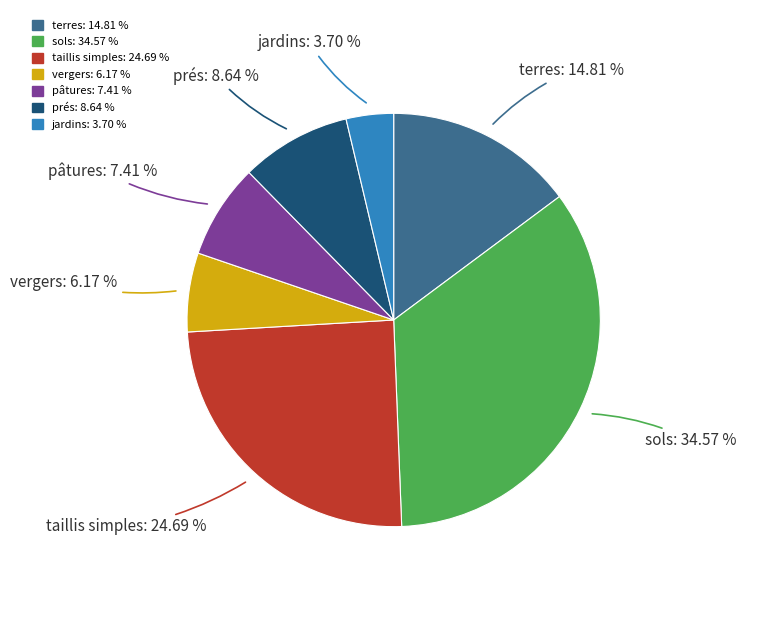

To the nearest percent, what is the average slice percentage?

14%